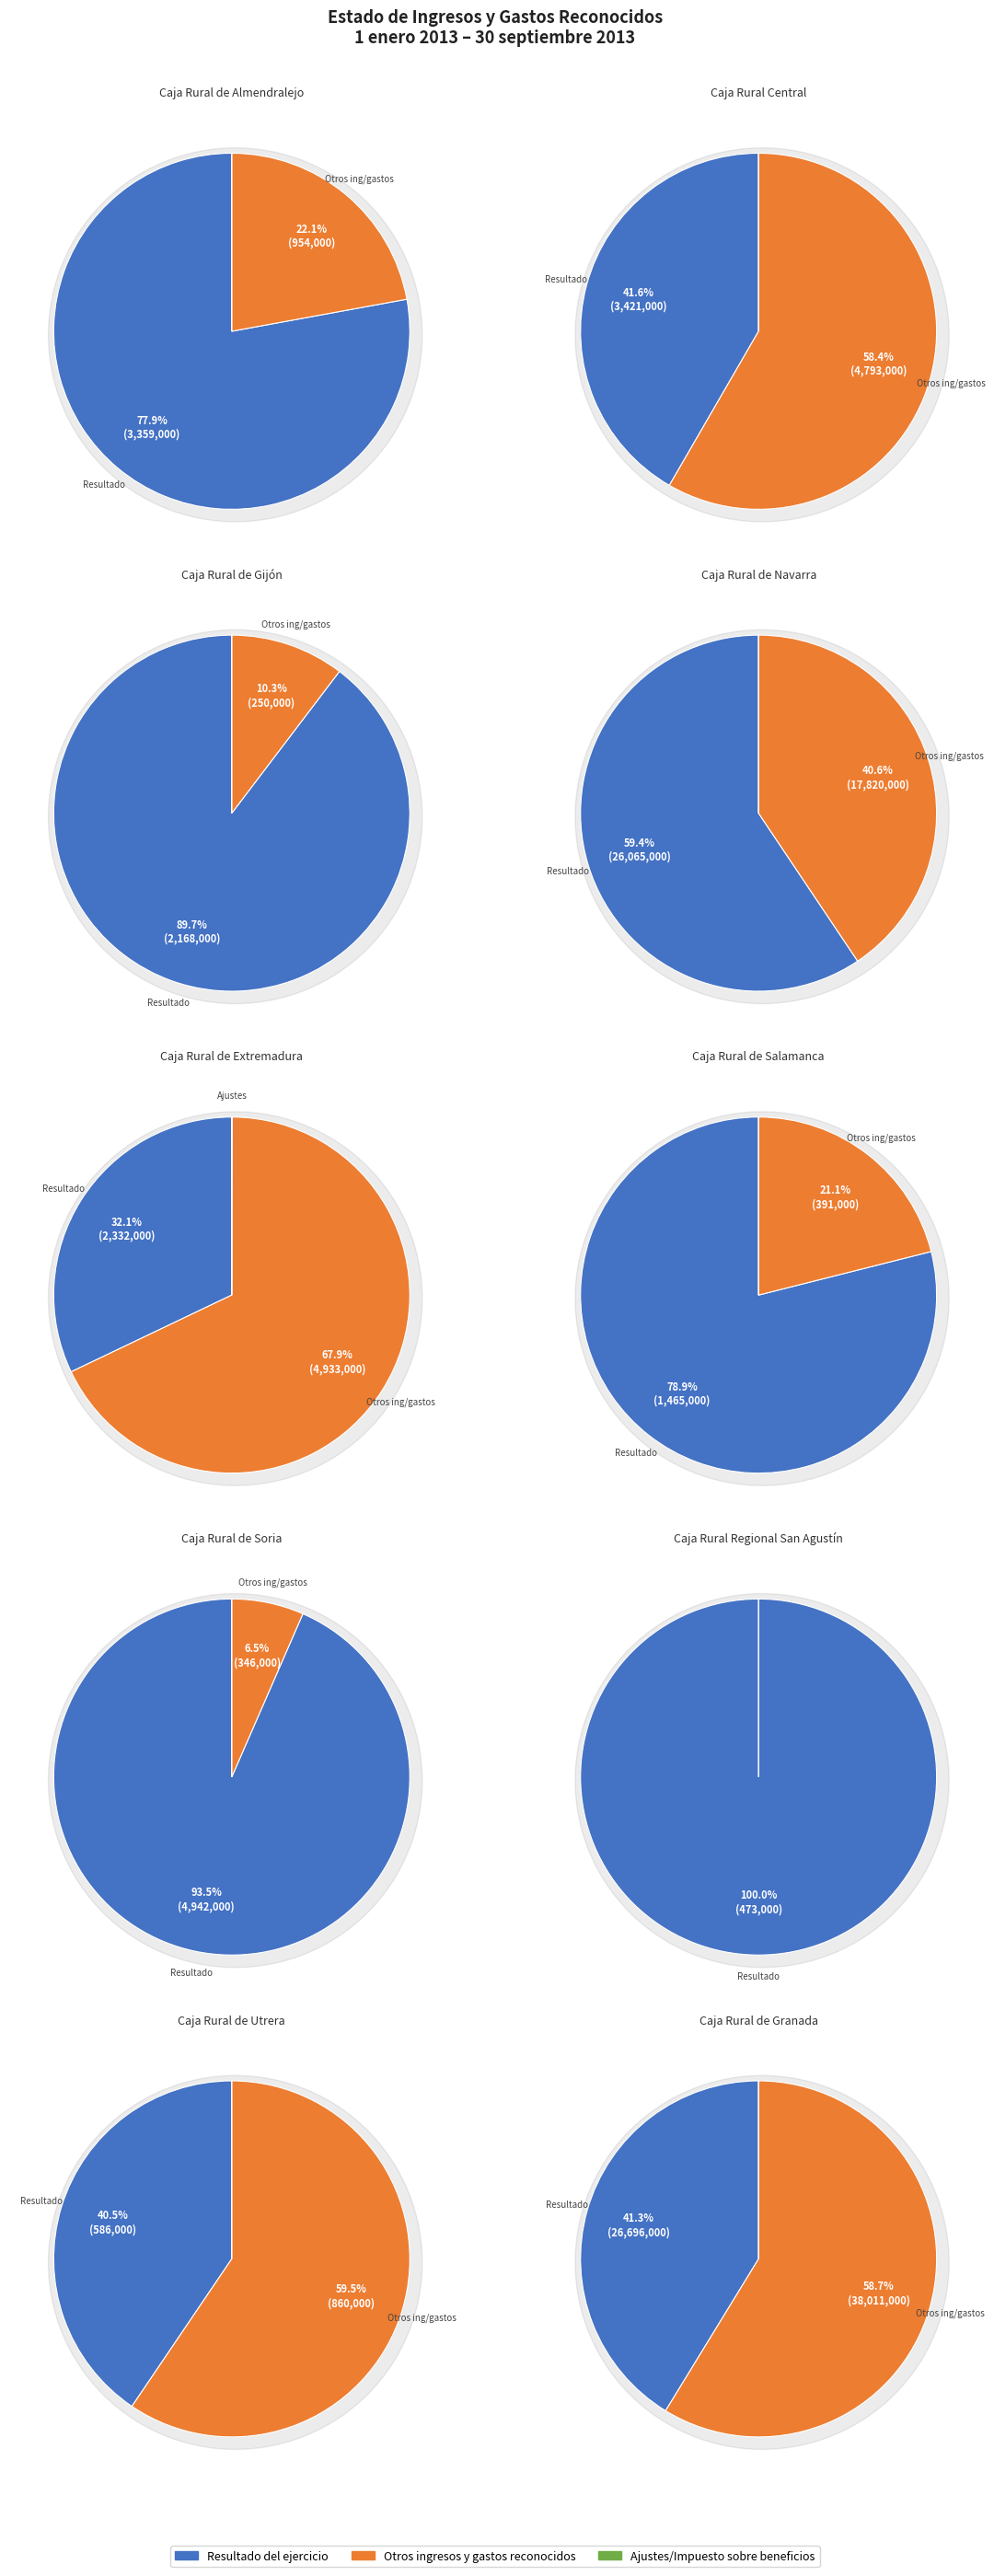

Is Caja Rural de Navarra the majority of the pie?

No